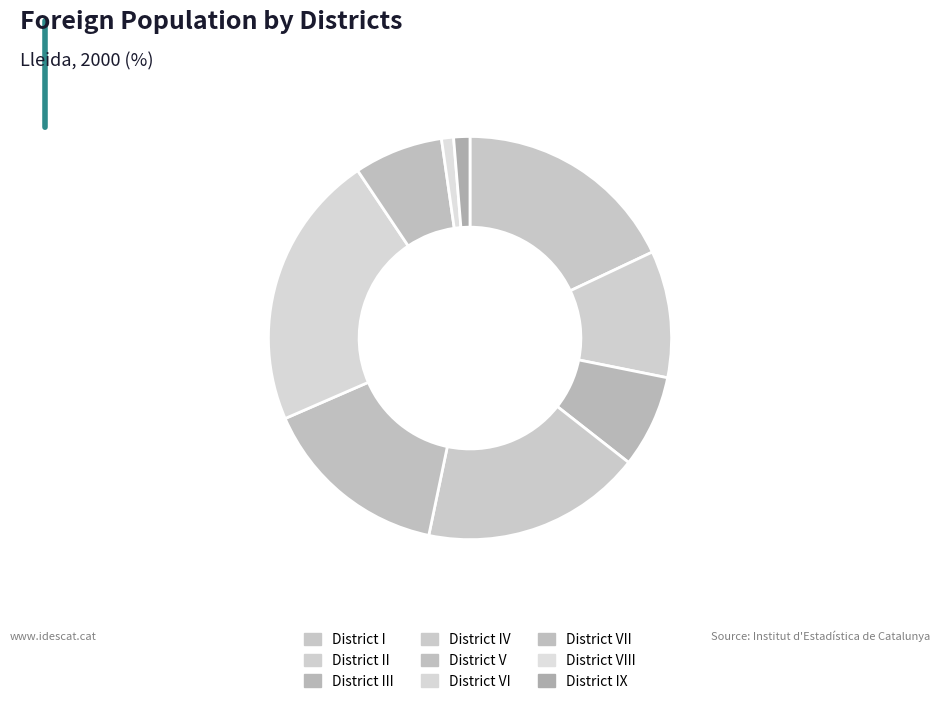

Which slice is the smallest?

District VIII